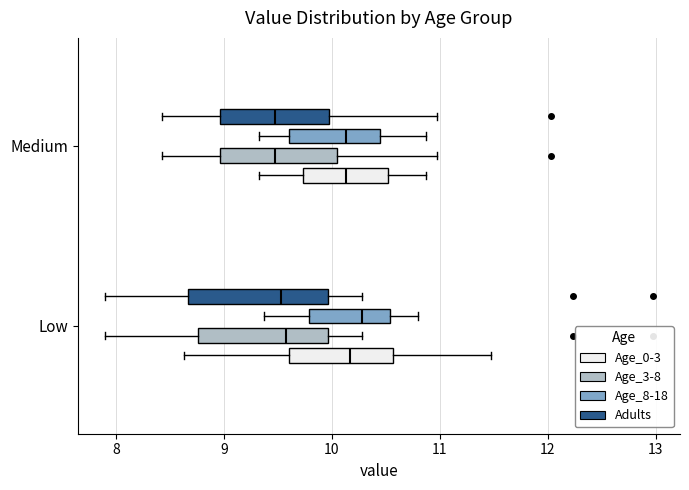

Reading bottom to top, transcribe this box plot: for each box, give where its median line is, the range the box spans, and where its two whiskers end, as read against the x-axis. The values are not printed on the chart, so give them approximately, as read against the axis.

Low (Age_0-3): median 10.2, box 9.6 to 10.6, whiskers 8.6 to 11.5
Low (Age_3-8): median 9.6, box 8.8 to 10.0, whiskers 7.9 to 10.3
Low (Age_8-18): median 10.3, box 9.8 to 10.5, whiskers 9.4 to 10.8
Low (Adults): median 9.5, box 8.7 to 10.0, whiskers 7.9 to 10.3
Medium (Age_0-3): median 10.1, box 9.7 to 10.5, whiskers 9.3 to 10.9
Medium (Age_3-8): median 9.5, box 9.0 to 10.1, whiskers 8.4 to 11.0
Medium (Age_8-18): median 10.1, box 9.6 to 10.5, whiskers 9.3 to 10.9
Medium (Adults): median 9.5, box 9.0 to 10.0, whiskers 8.4 to 11.0